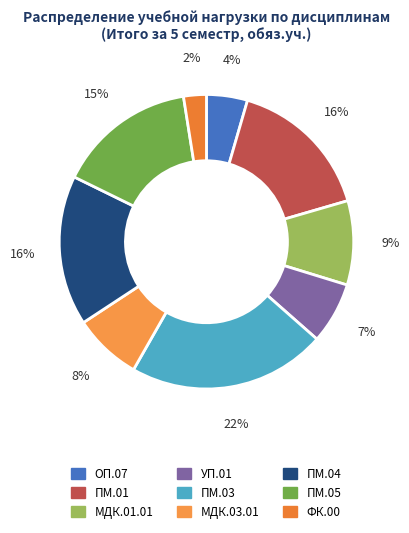

Count the number of slices in the pie.

9